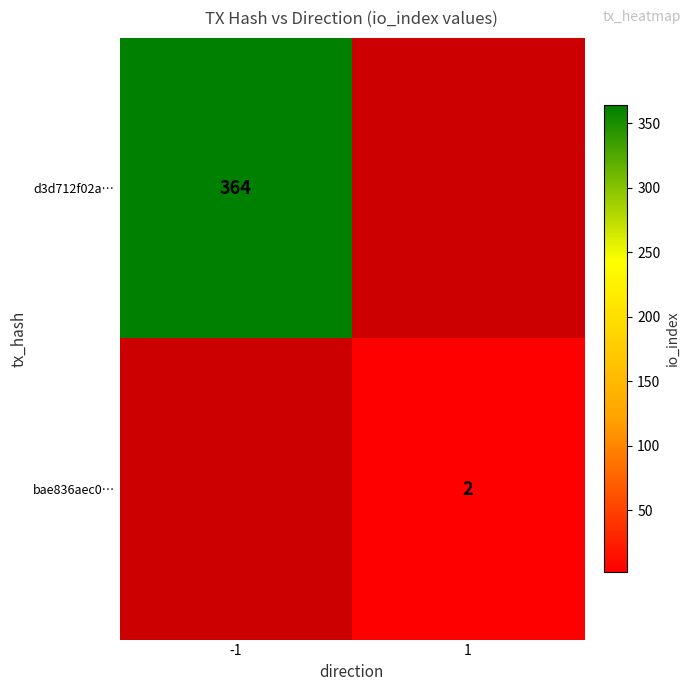

Is the value of d3d712f02a… at -1 greater than the value of bae836aec0… at 1?

Yes